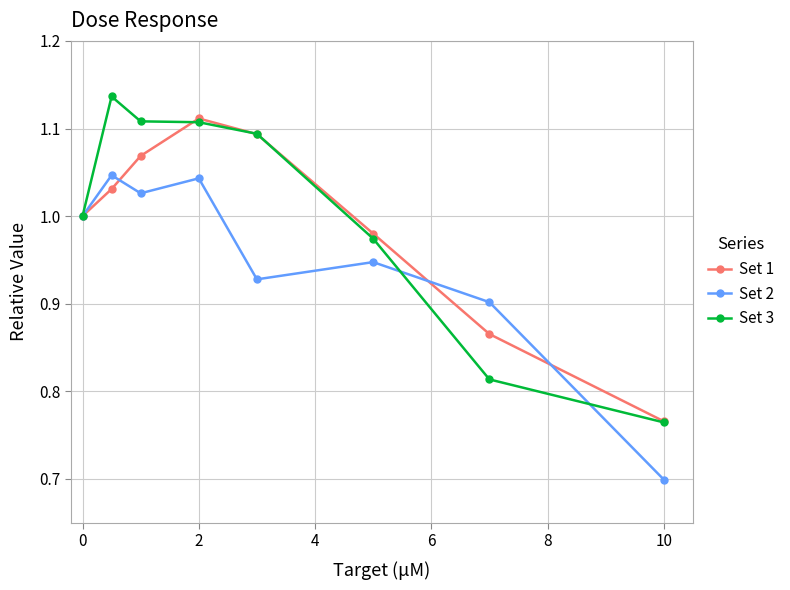

How many categories are shown in the chart?

8